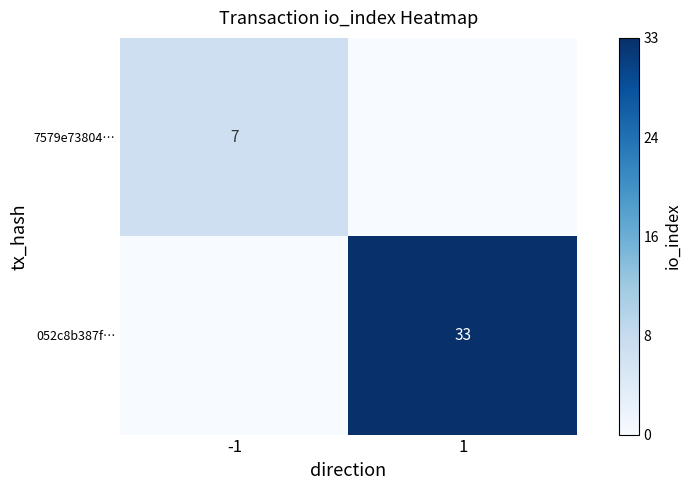

The value of 052c8b387f… at 1 is 47. True or false?

False